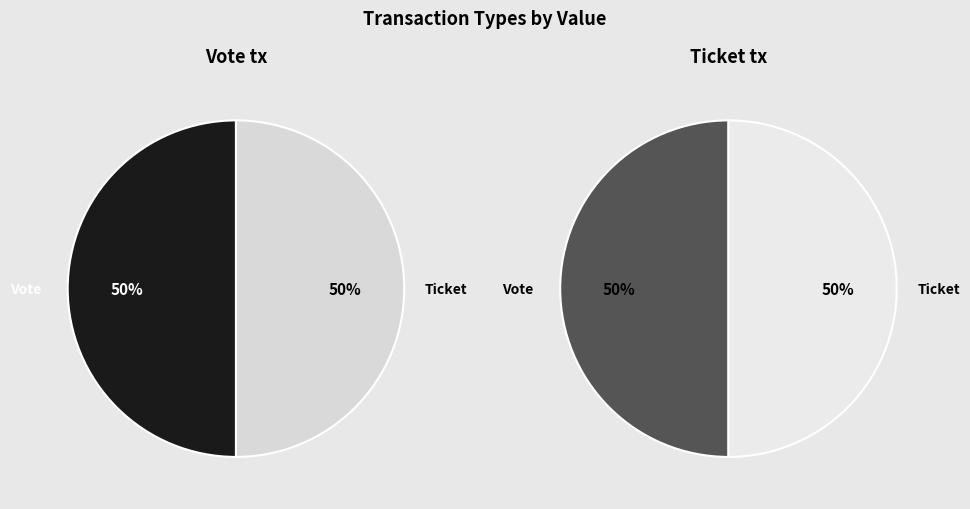

What is the largest slice in the pie chart?

Vote